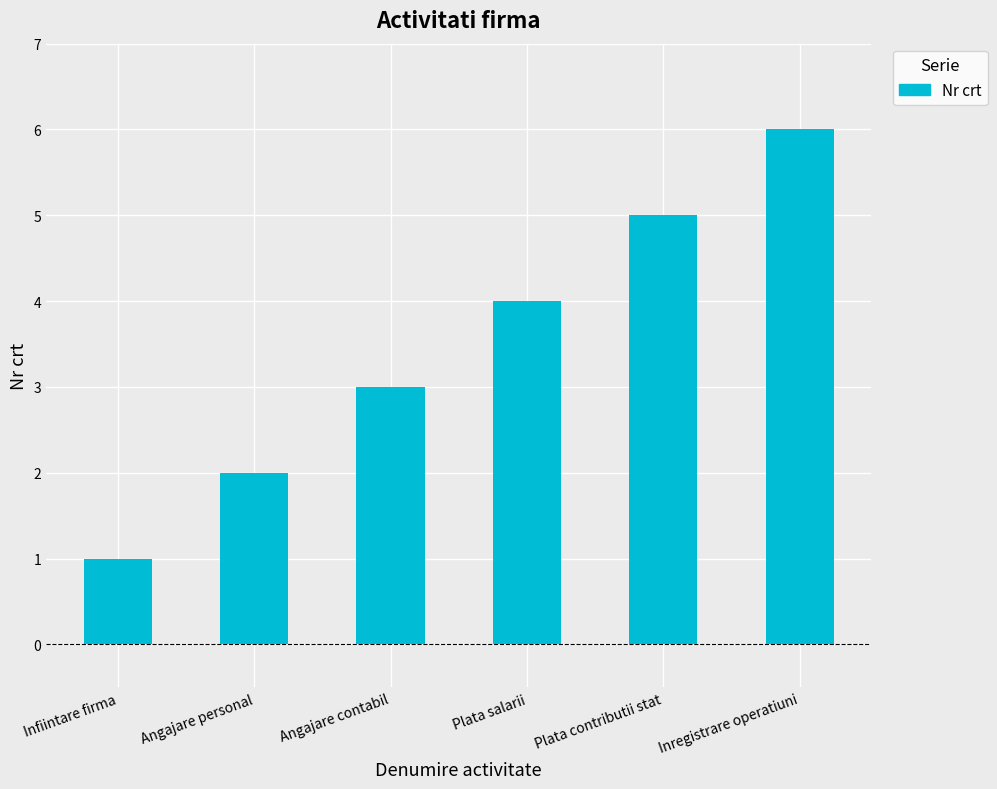

What is the average value?

4